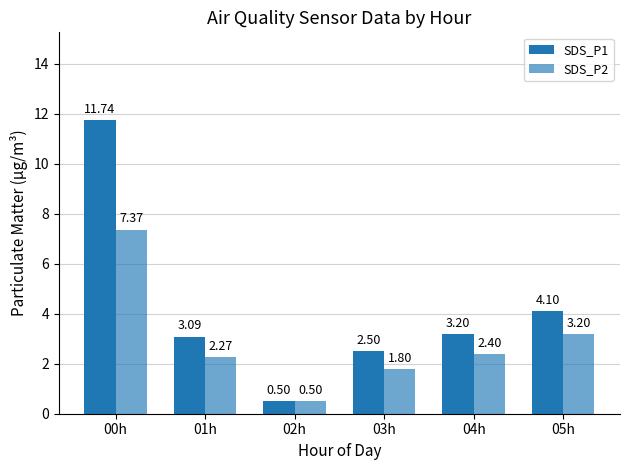

What is the difference between the maximum and second lowest values in the SDS_P1 series?

9.2